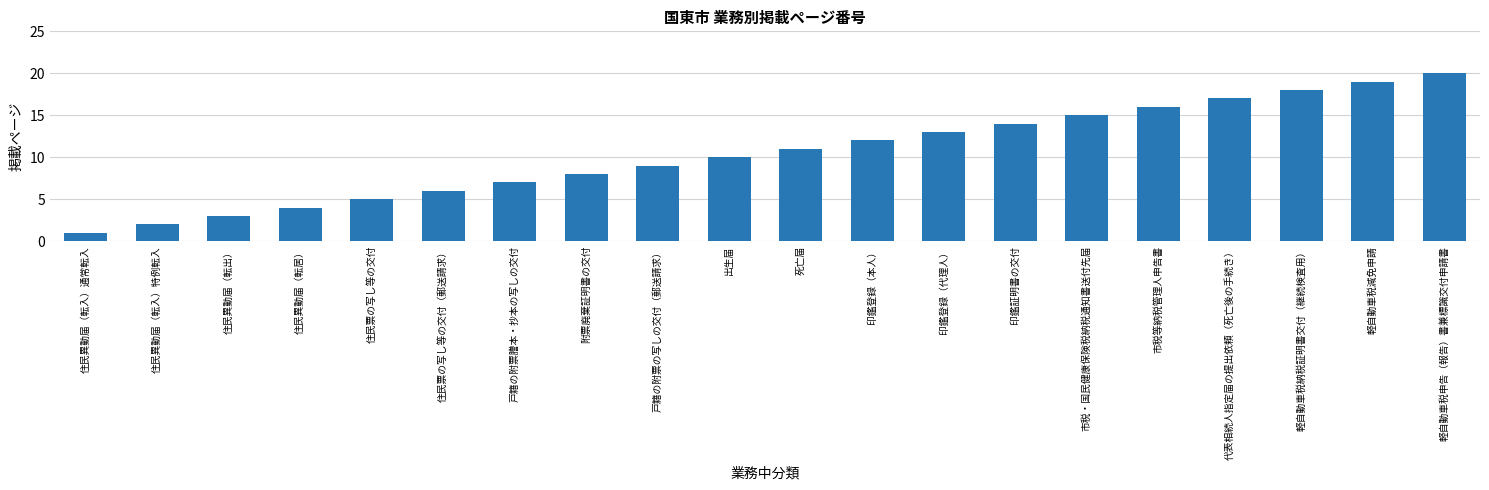

Which label corresponds to the largest value in the chart?

軽自動車税申告（報告）書兼標識交付申請書